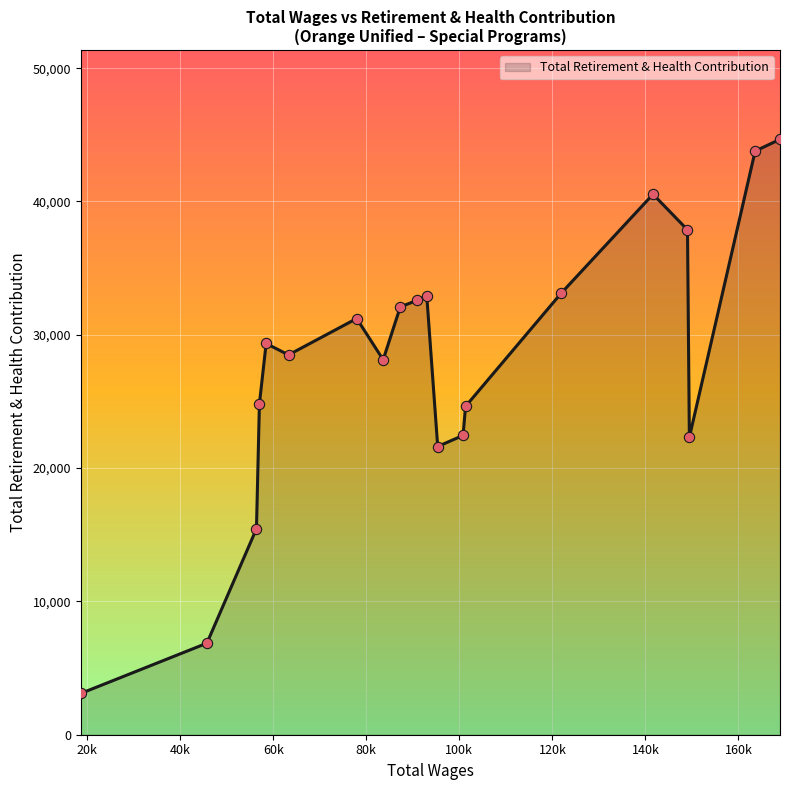

What is the maximum value shown in the chart?

44661